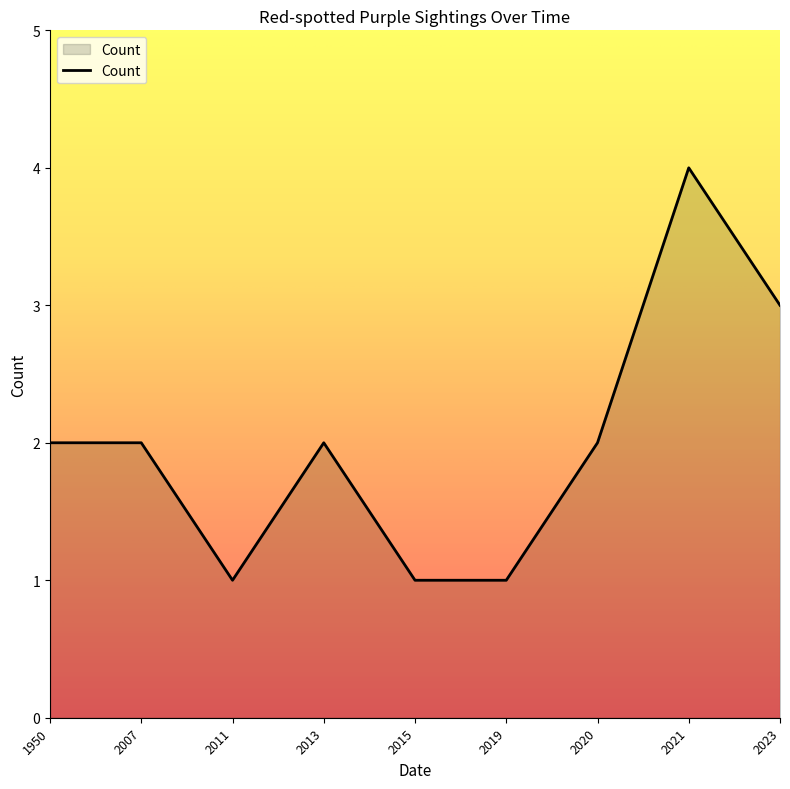

Which label corresponds to the largest value in the chart?

2021